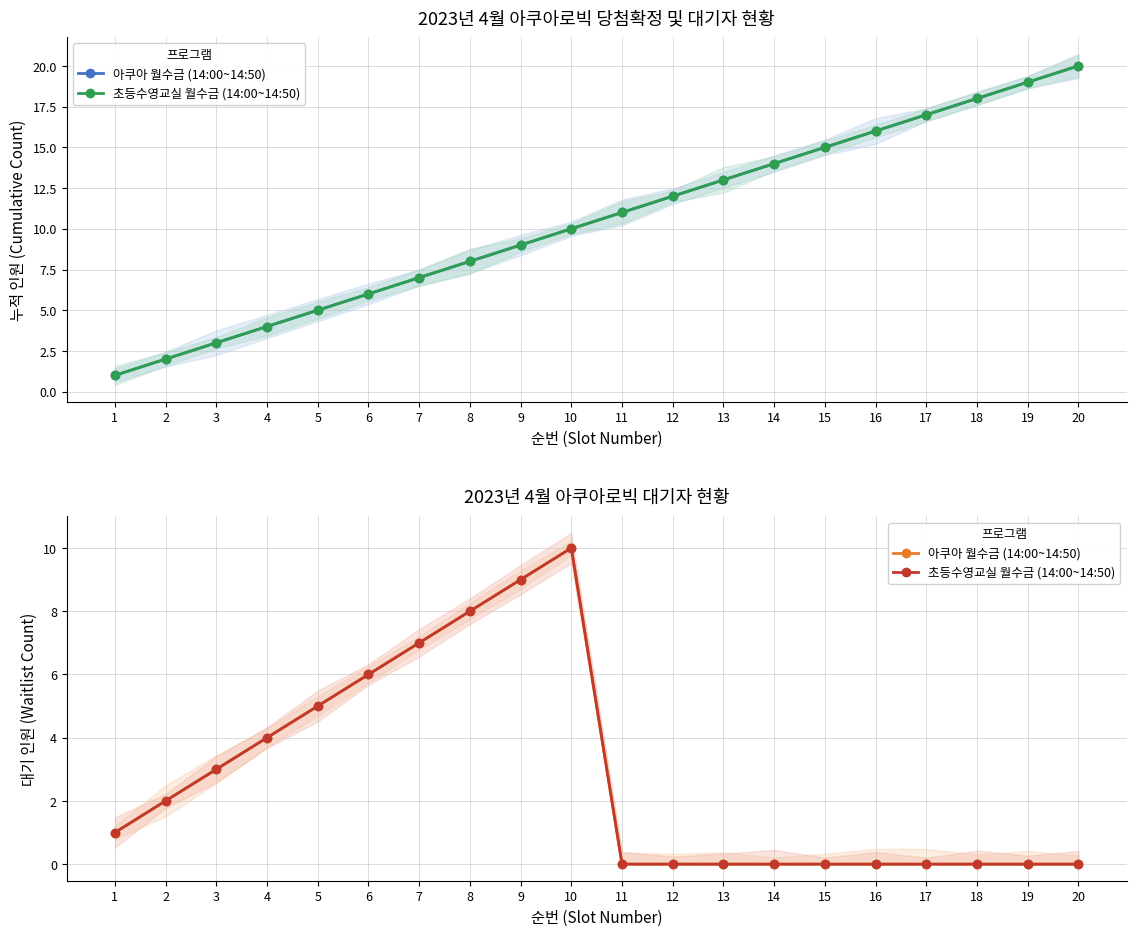

What is the average value of the 아쿠아 월수금 (14:00~14:50) series?

3